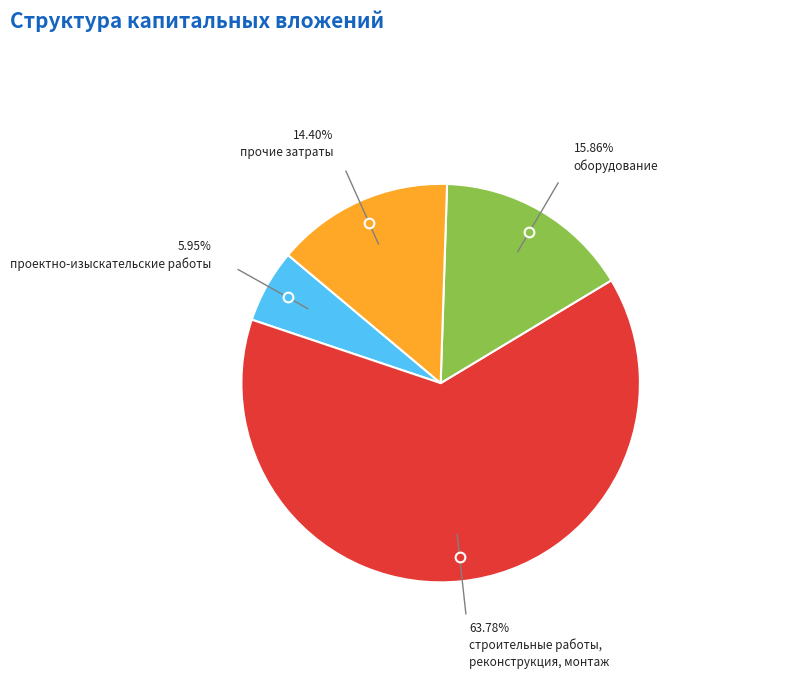

Is there a majority slice in this chart?

Yes